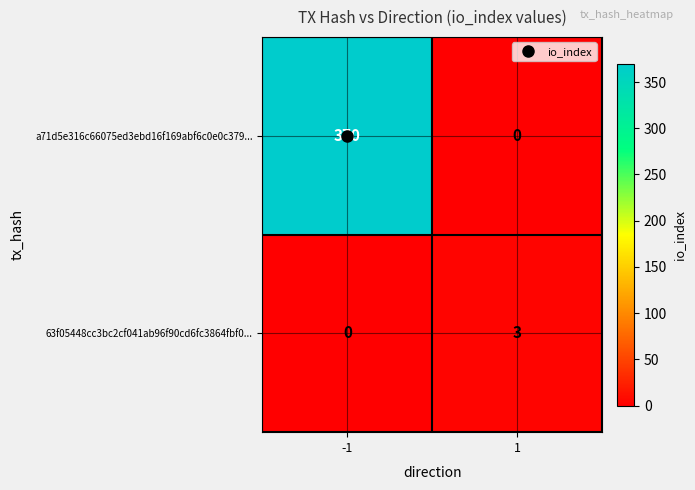

The a71d5e316c66075ed3ebd16f169abf6c0e0c379... series shows 370 at -1. True or false?

True